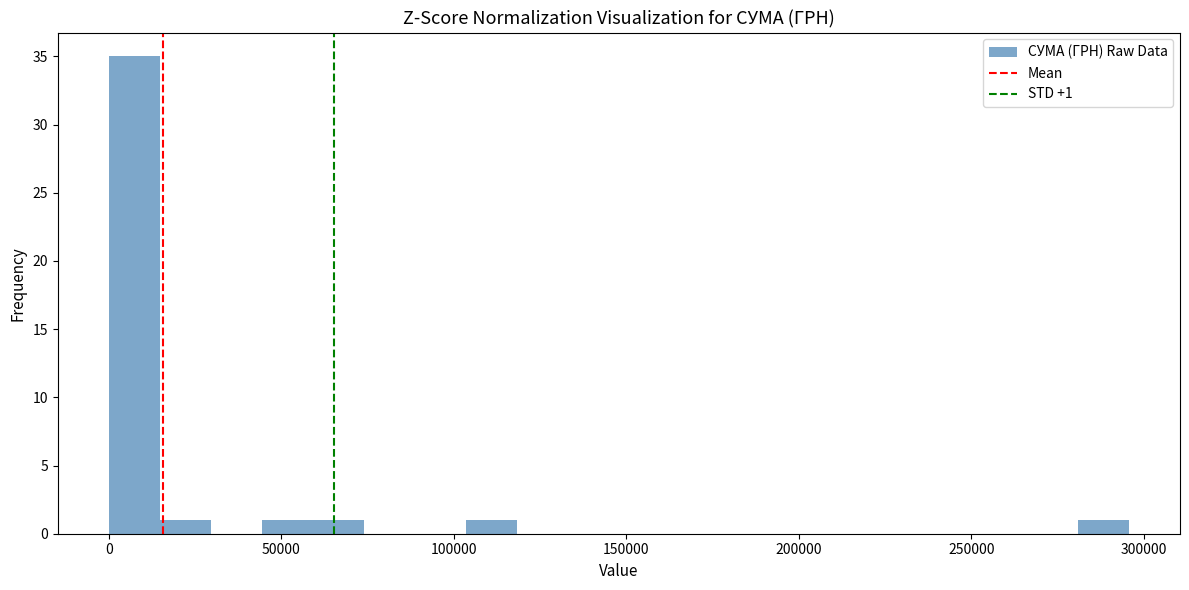

Read against the x-axis, roughly where is the centre of the tallest bar?

5000